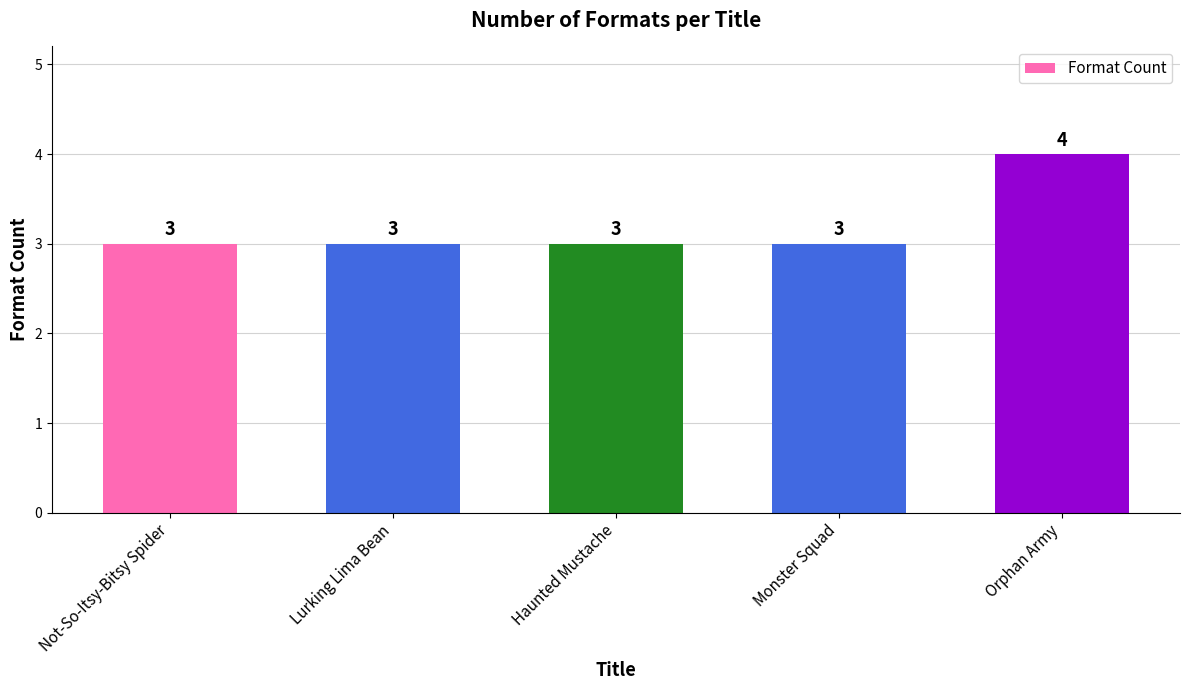

Reading right to left, transcribe all the data shown in this chart.

Orphan Army=4	Monster Squad=3	Haunted Mustache=3	Lurking Lima Bean=3	Not-So-Itsy-Bitsy Spider=3